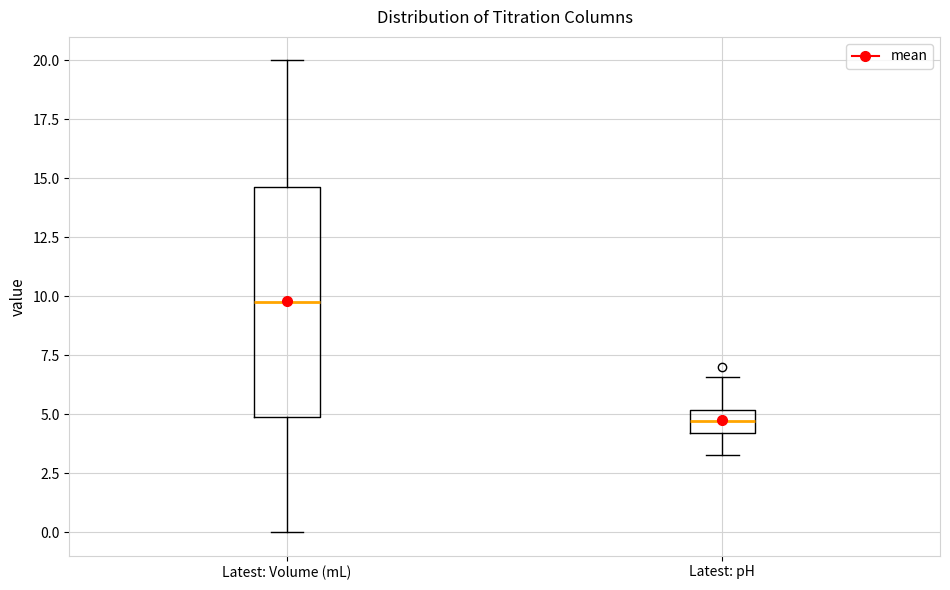

Reading left to right, read every box against the y-axis: the position of its median line, the range the box covers, and the ends of its whiskers. The values are not printed on the chart, so give them approximately, as read against the axis.

Latest: Volume (mL): median 10.0, box 5.0 to 14.5, whiskers 0.0 to 20.0
Latest: pH: median 4.5, box 4.0 to 5.0, whiskers 3.5 to 6.5